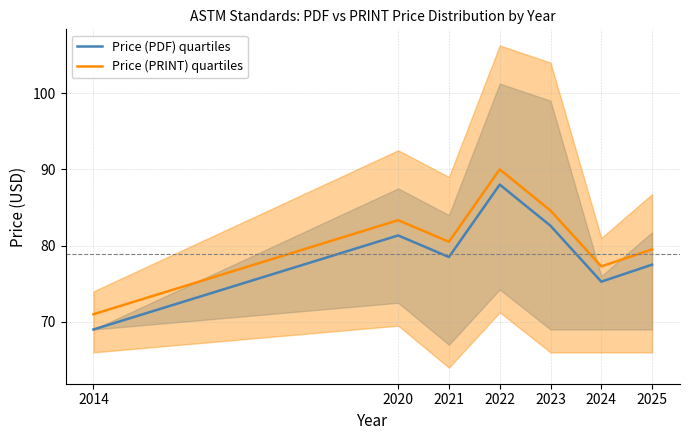

What is the approximate value of Price (PDF) quartiles at 2014?

69.0